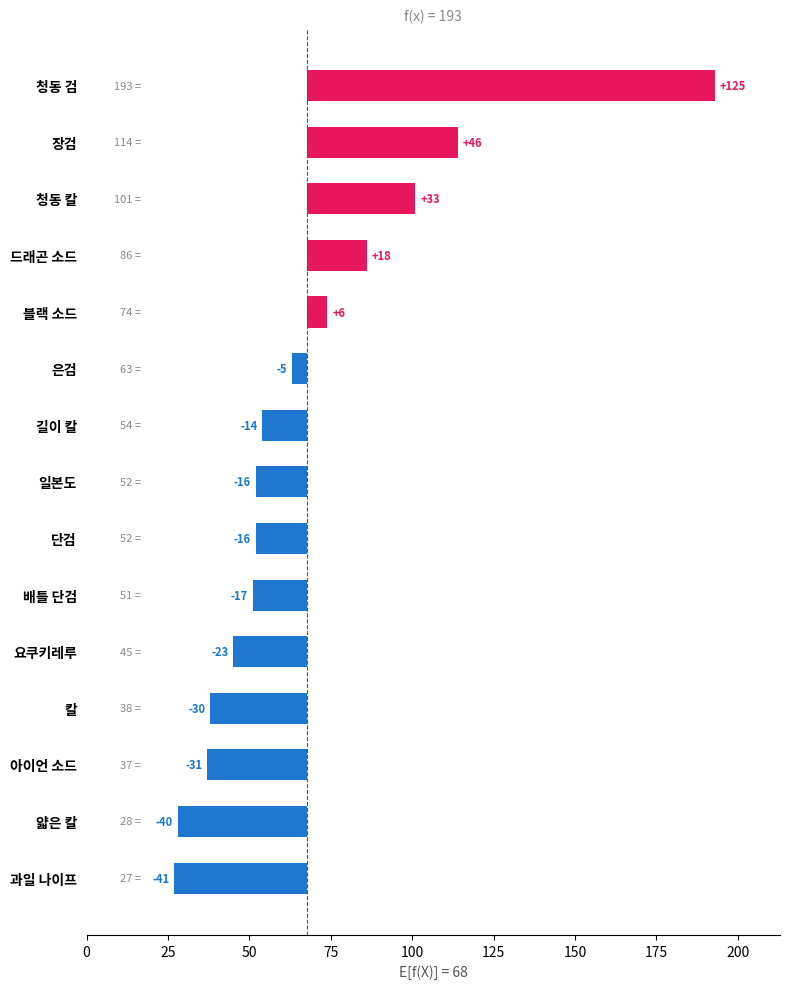

Does the chart contain stacked bars?

No